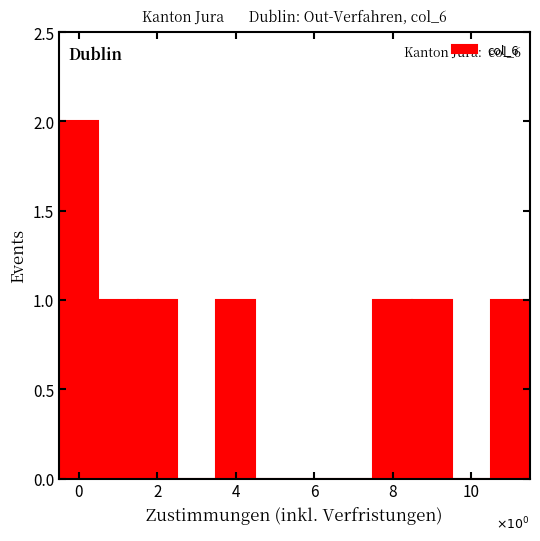

Over which range of the x-axis is the bar tallest?

-0.5 to 0.5